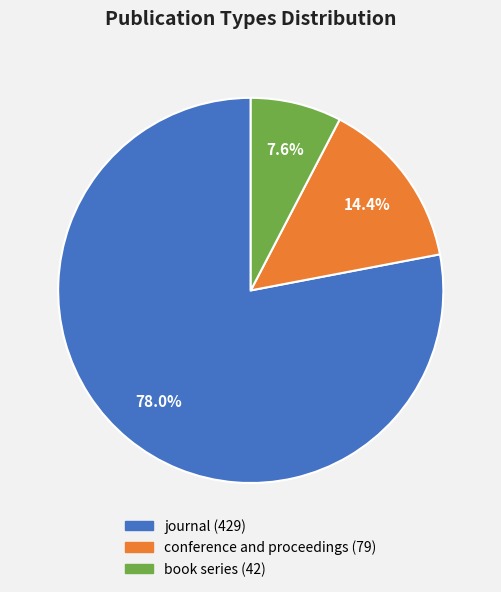

To the nearest percent, what percentage of the pie is conference and proceedings?

14%